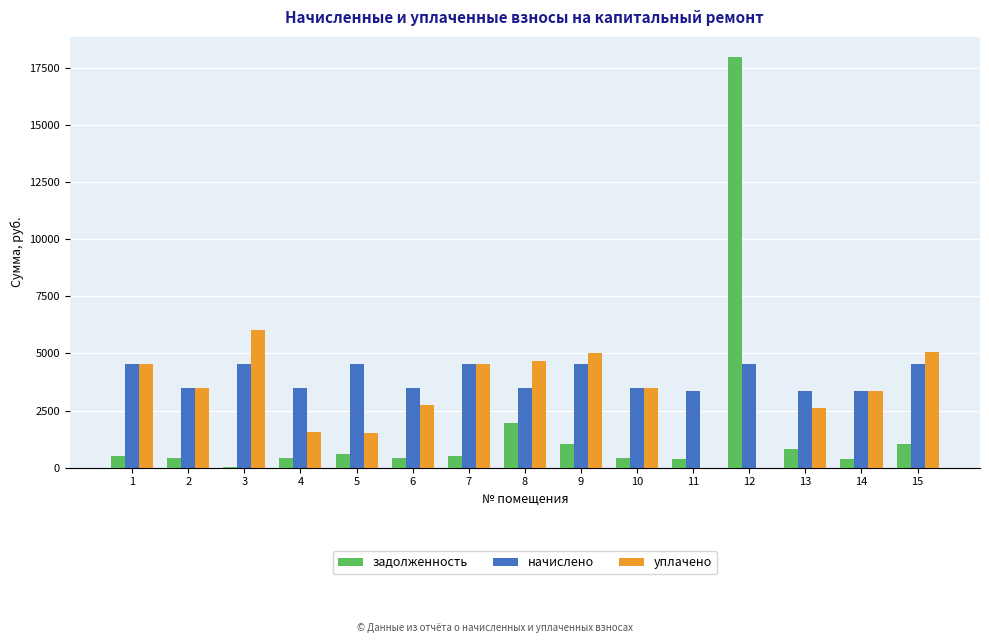

Is the value of начислено at 14 greater than the value of задолженность at 12?

No